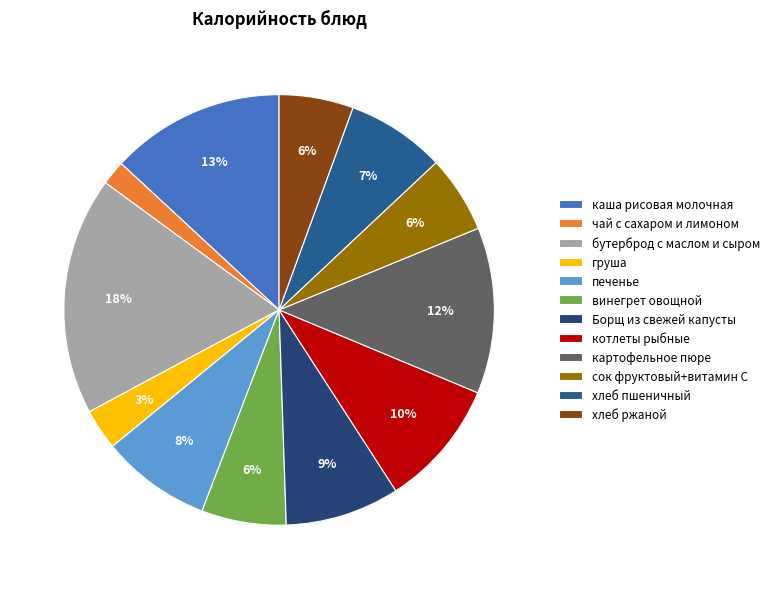

True or false: винегрет овощной accounts for 6% of the total.

True